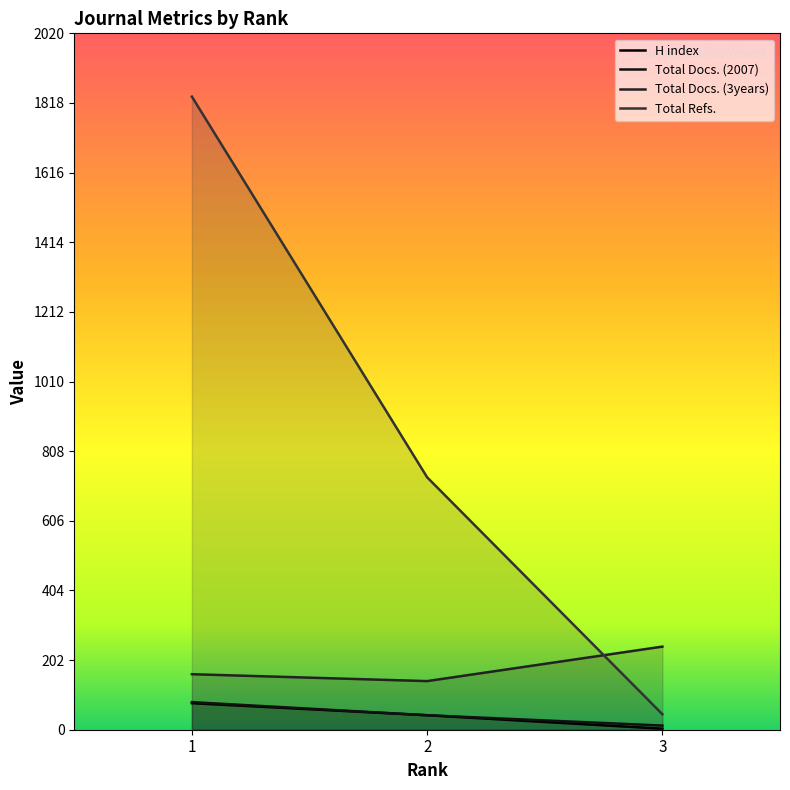

Rank the series at 2 from highest to lowest value.

Total Refs., Total Docs. (3years), H index, Total Docs. (2007)